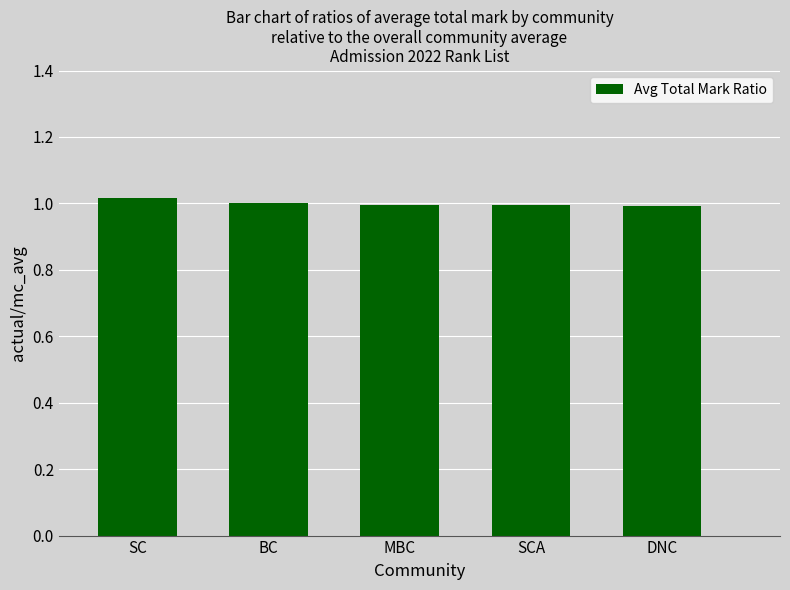

What is the label of the 4th bar from the left?

SCA